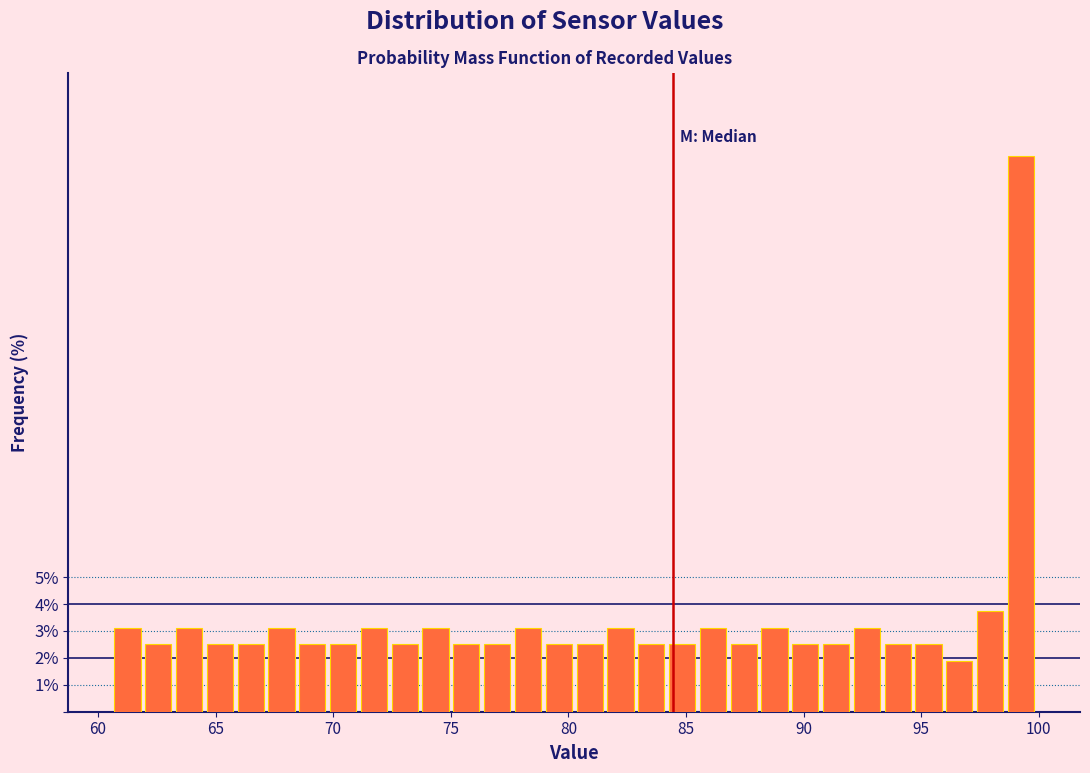

Around what value on the x-axis is the tallest bar? Give the approximate position of its centre, as read against the axis.

99.0